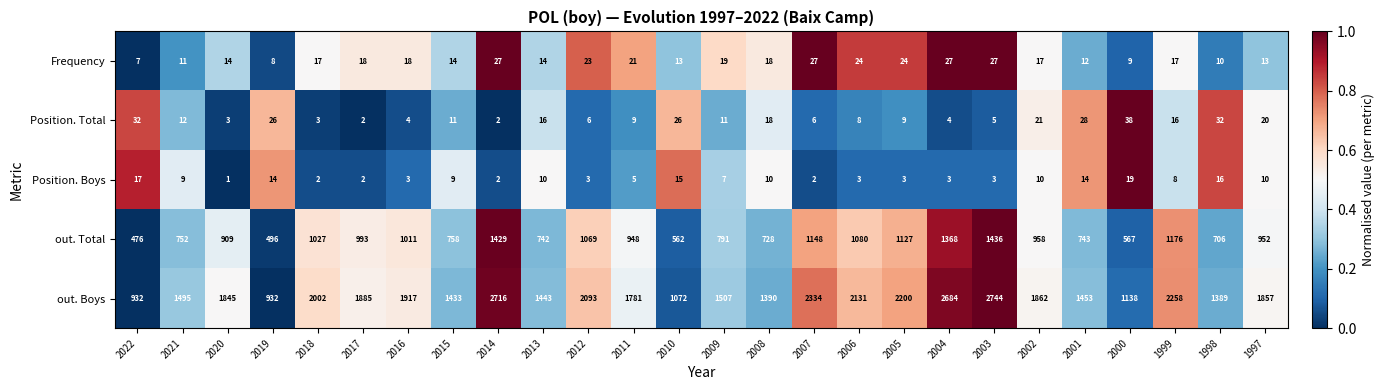

Between 2002 and 2001, which series saw the biggest shift?

out. Boys